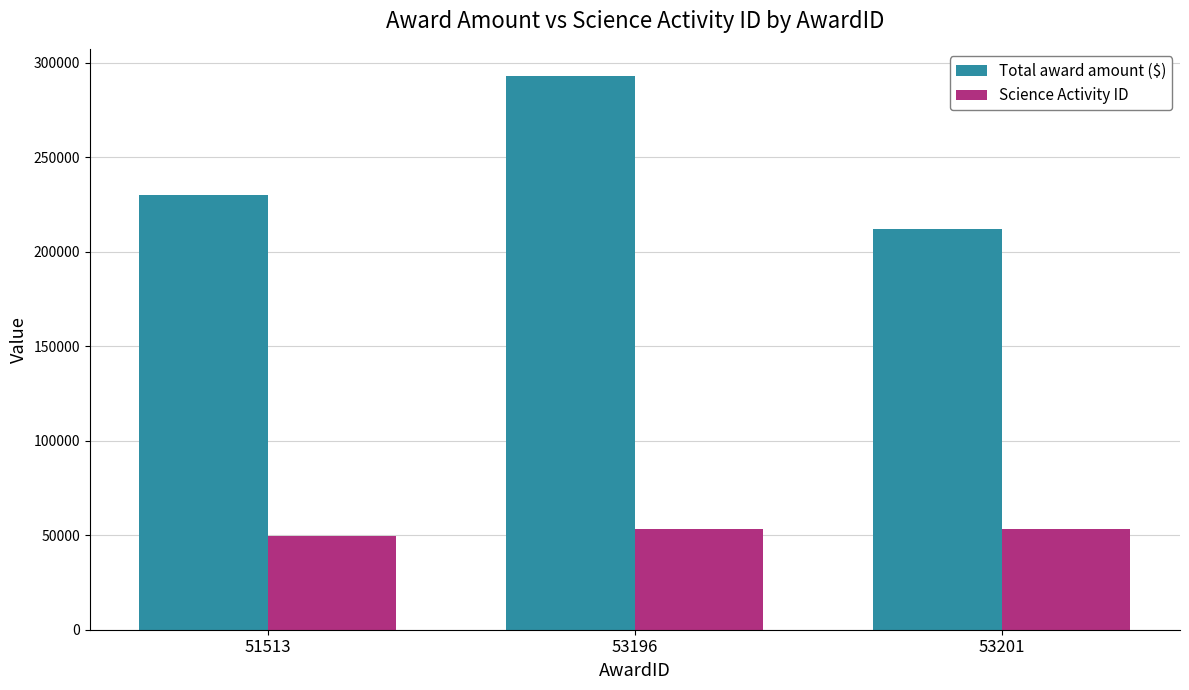

Is it true that Science Activity ID equals 67140 at 51513?

False